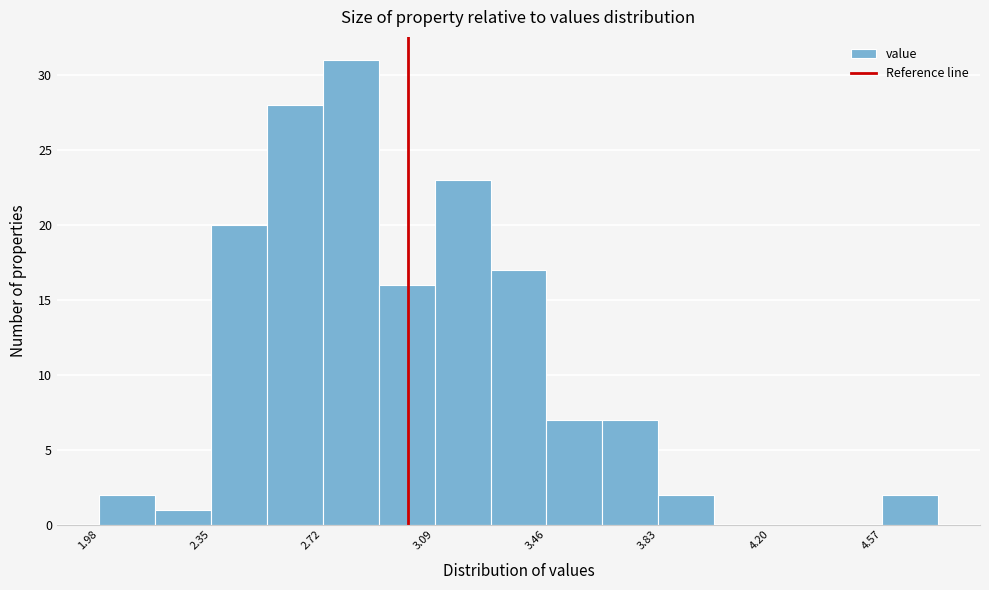

Around what value on the x-axis is the tallest bar? Give the approximate position of its centre, as read against the axis.

2.80